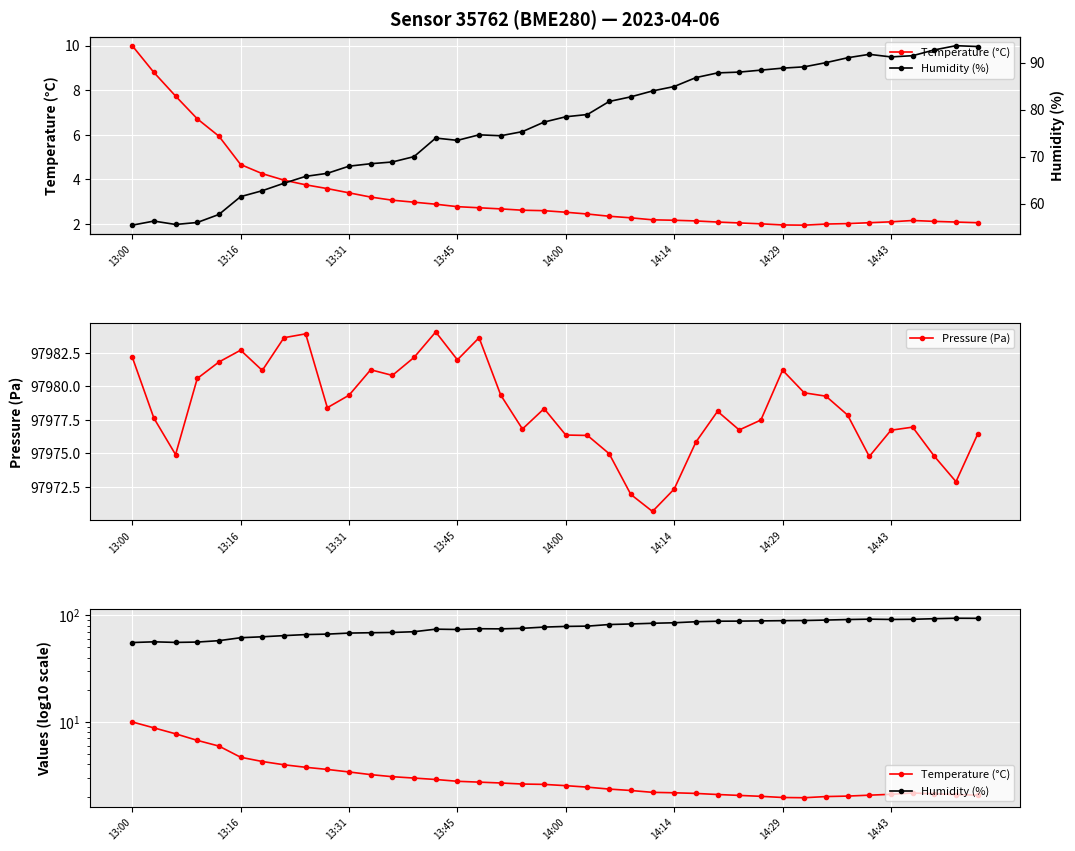

What position from the left is 13:00?

1